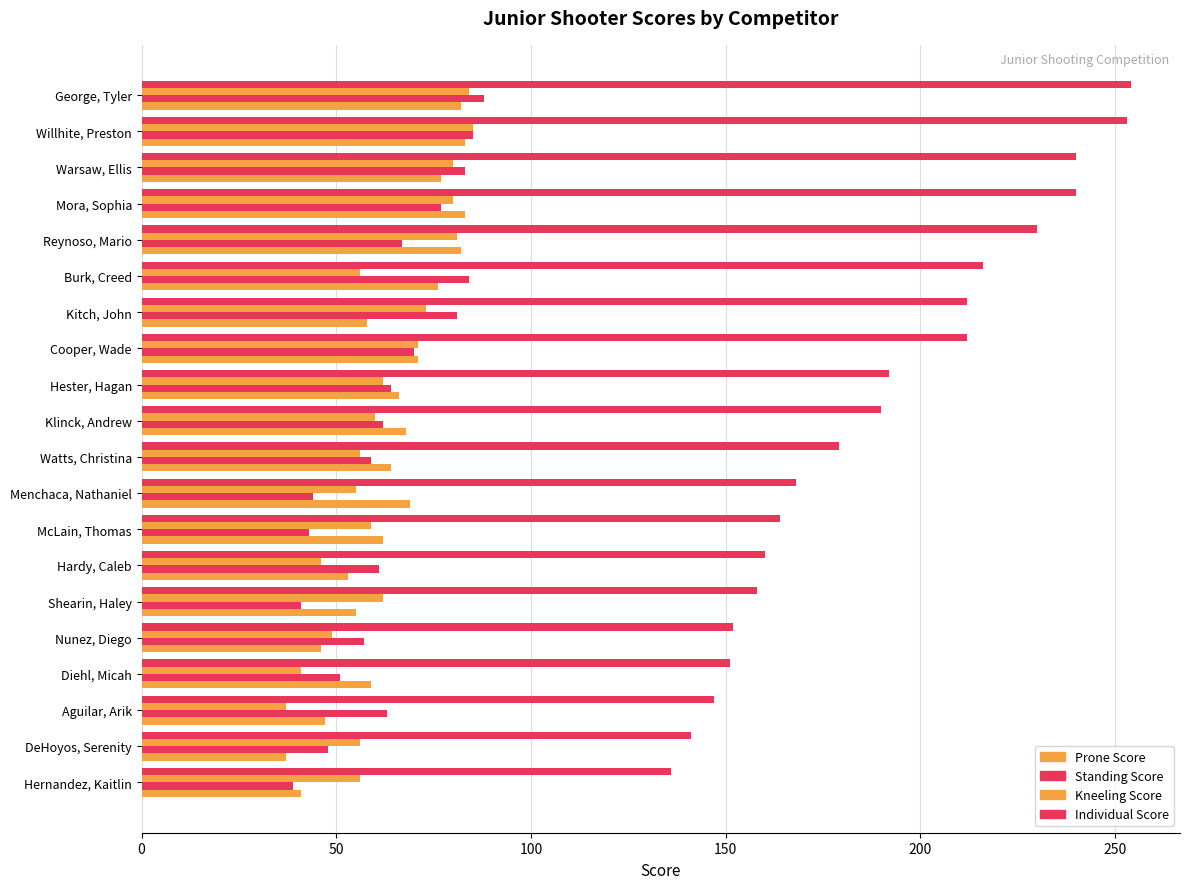

How many data points in Standing Score are less than 63?

10